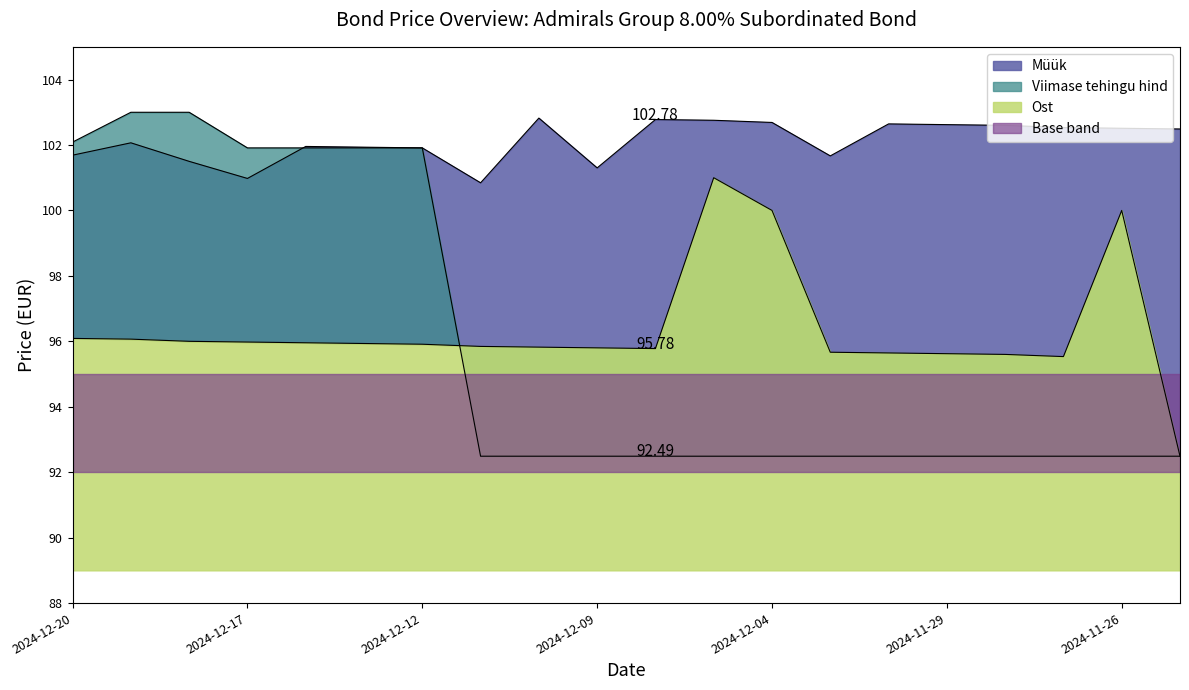

Is the value of Viimase tehingu hind at 2024-12-12 greater than the value of Müük at 2024-11-25?

No